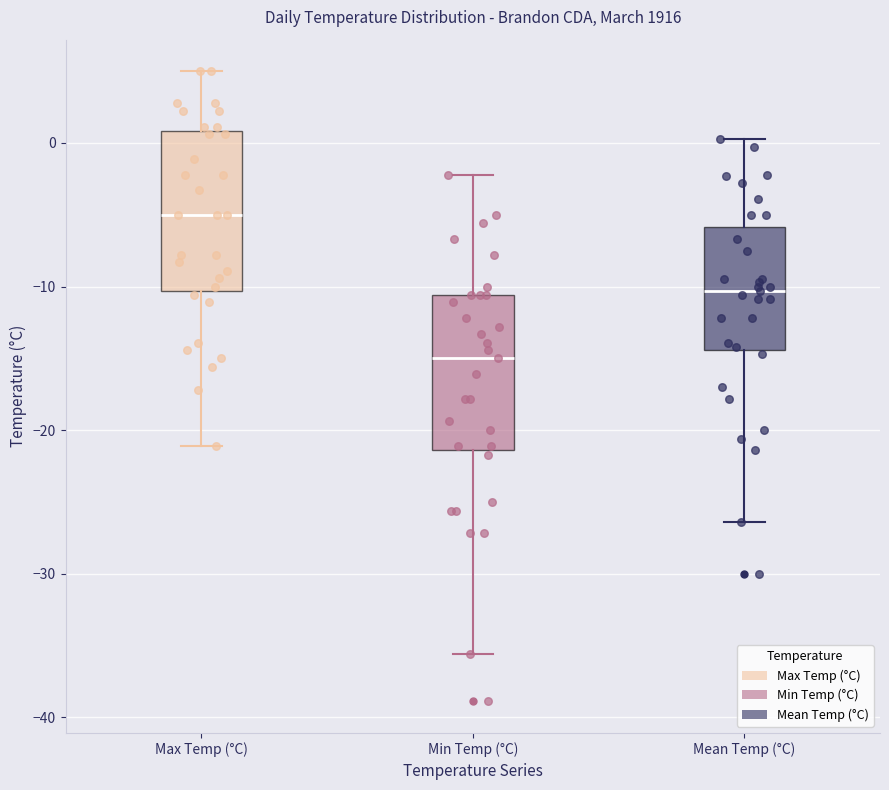

Reading left to right, transcribe this box plot: for each box, give where its median line is, the range the box spans, and where its two whiskers end, as read against the y-axis. The values are not printed on the chart, so give them approximately, as read against the axis.

Max Temp (°C): median -5, box -10 to 1, whiskers -21 to 5
Min Temp (°C): median -15, box -21 to -11, whiskers -36 to -2
Mean Temp (°C): median -10, box -14 to -6, whiskers -26 to 0